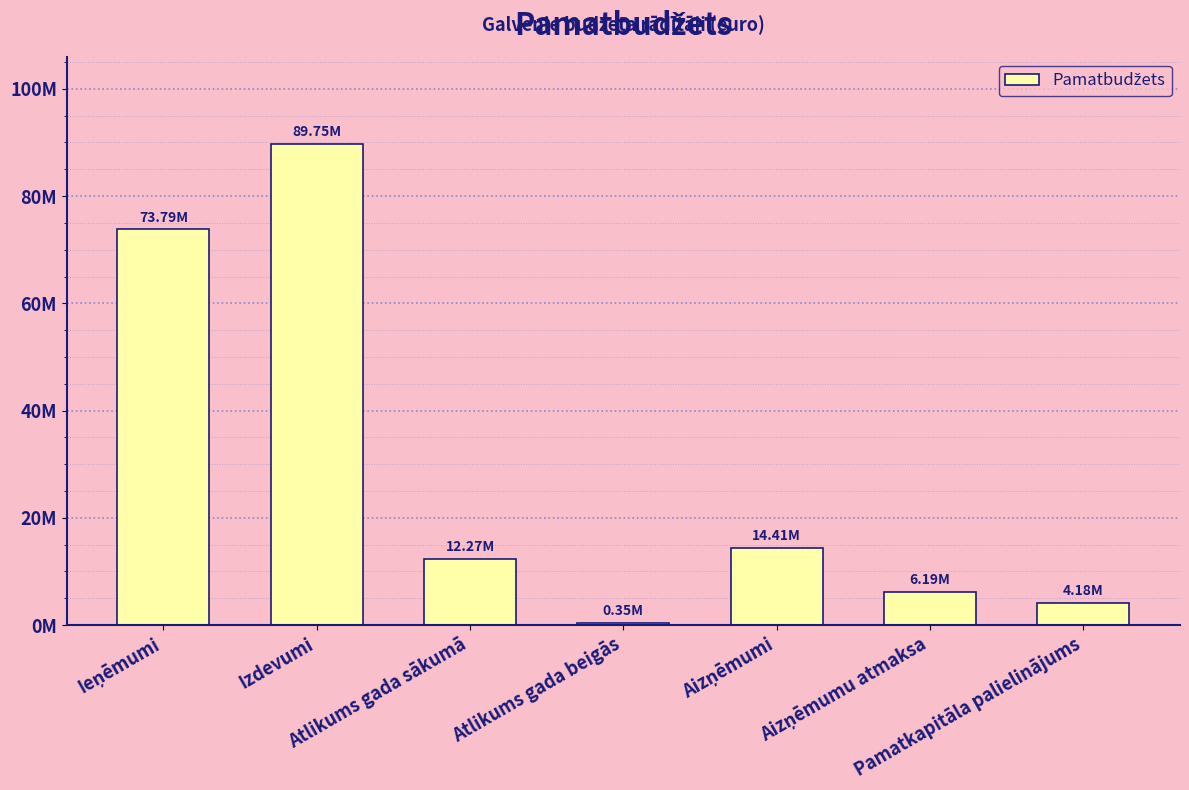

What is the difference between the maximum and minimum values?

89404315.8